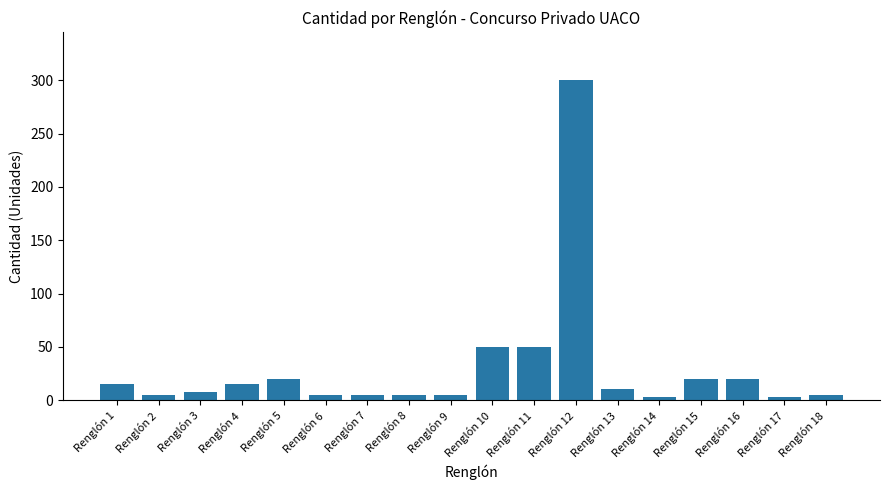

What is the value of the 18th bar from the left?

5